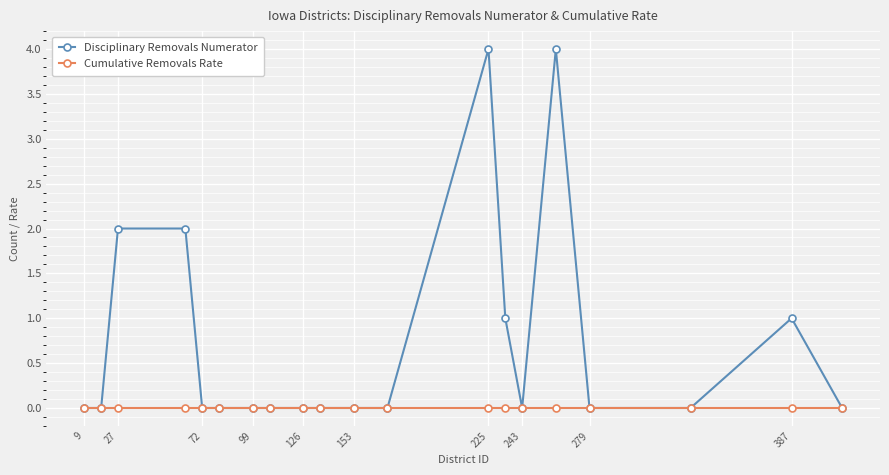

Which series has the widest spread of values?

Disciplinary Removals Numerator